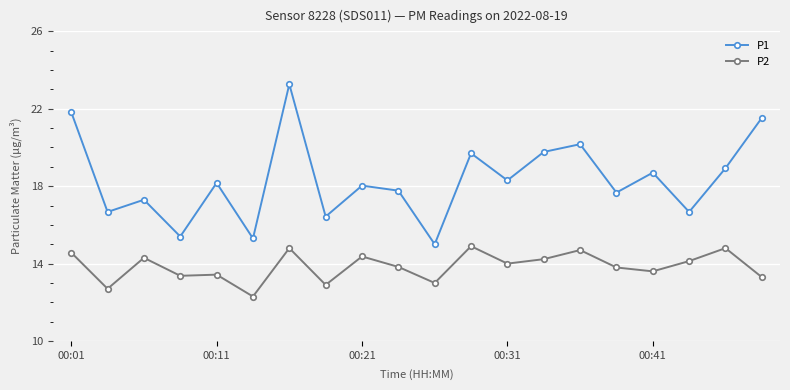

What is the difference between the second highest and minimum values in the P1 series?

6.8